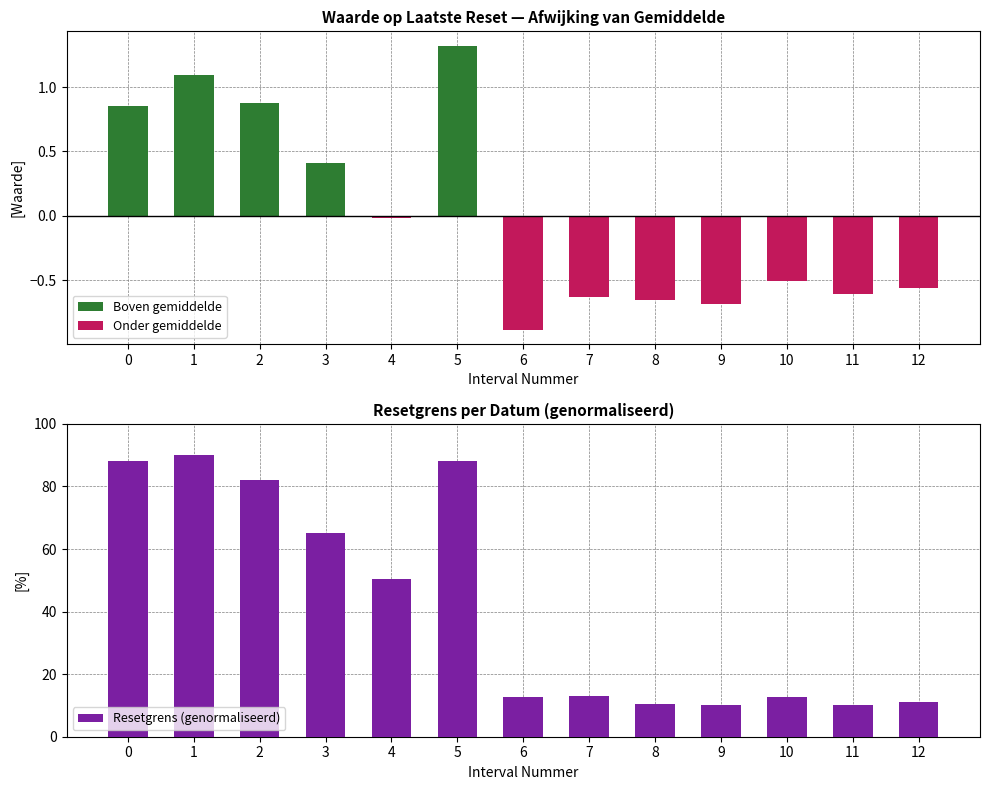

What is the value of the Onder gemiddelde bar at the 13th from the left?

-0.6